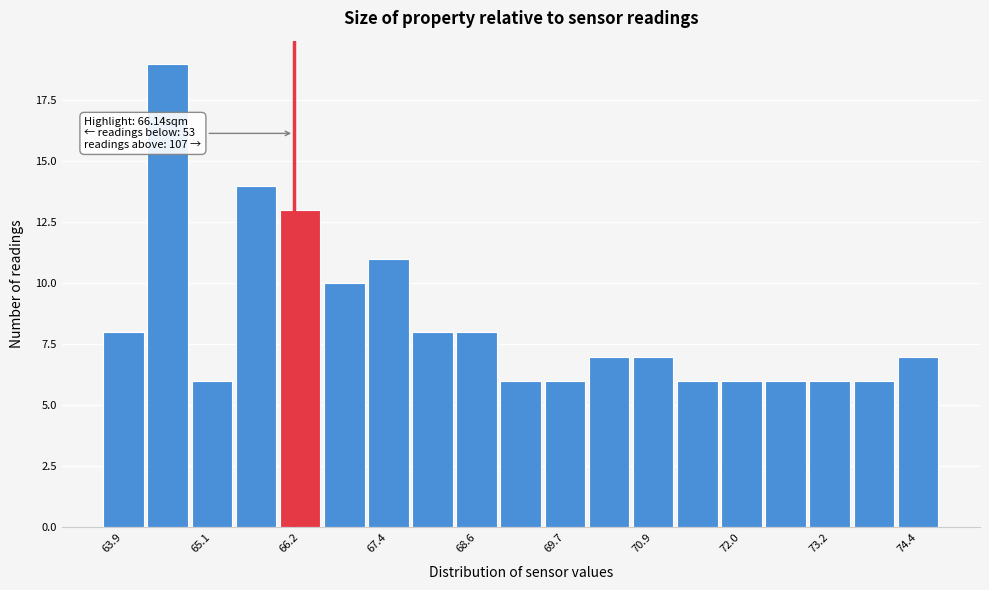

Around what value on the x-axis is the tallest bar? Give the approximate position of its centre, as read against the axis.

64.4